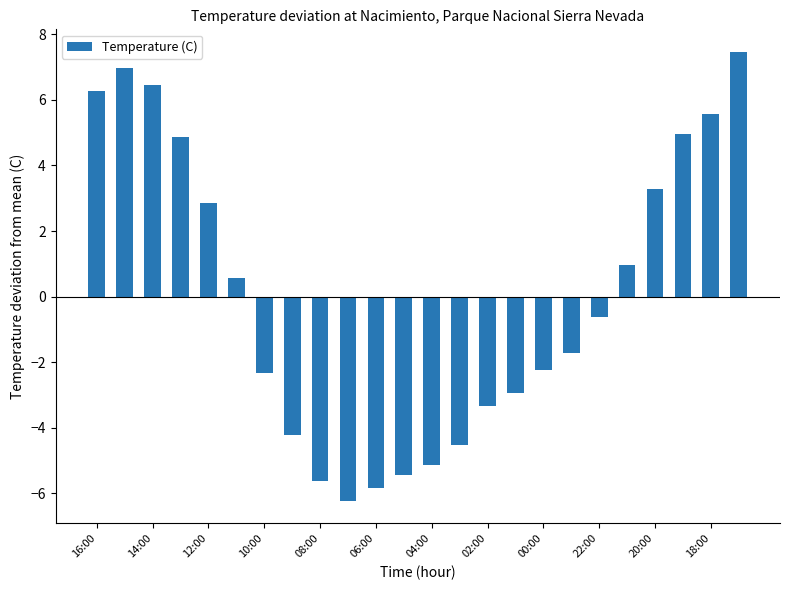

What is the value of the 24th bar from the left?

7.5